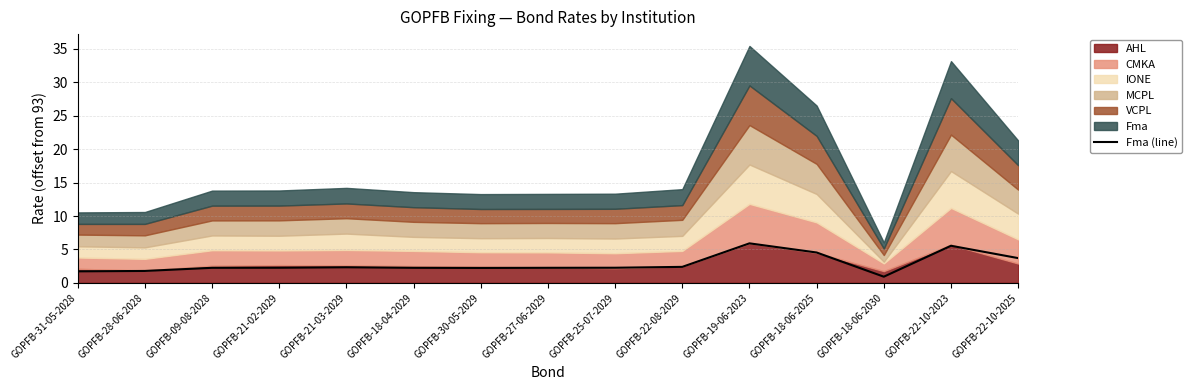

What is the difference between the maximum and minimum values?

5.0